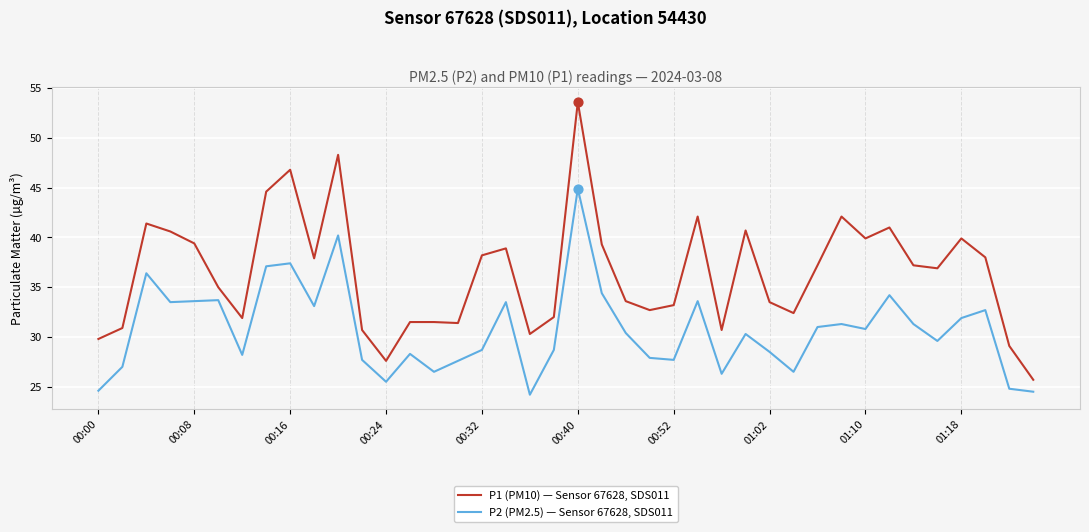

What are all the series names shown in the legend?

P1 (PM10) — Sensor 67628, SDS011, P2 (PM2.5) — Sensor 67628, SDS011